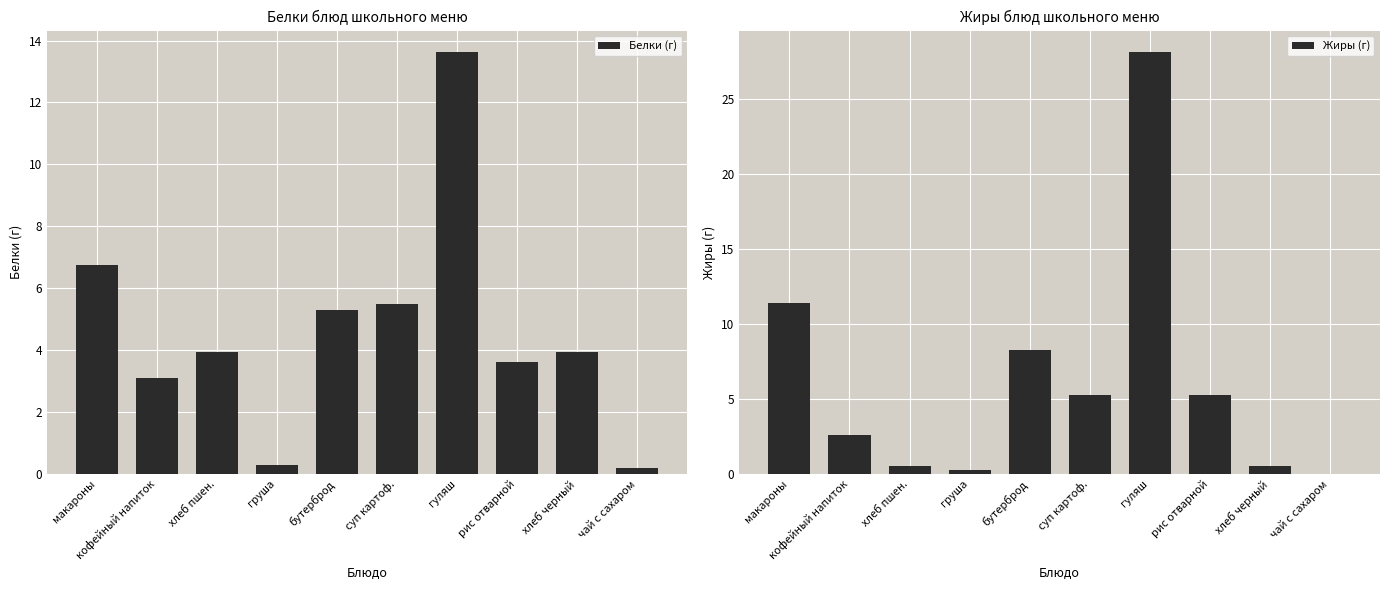

What is the difference between the maximum and minimum values in the Белки (г) series?

13.4